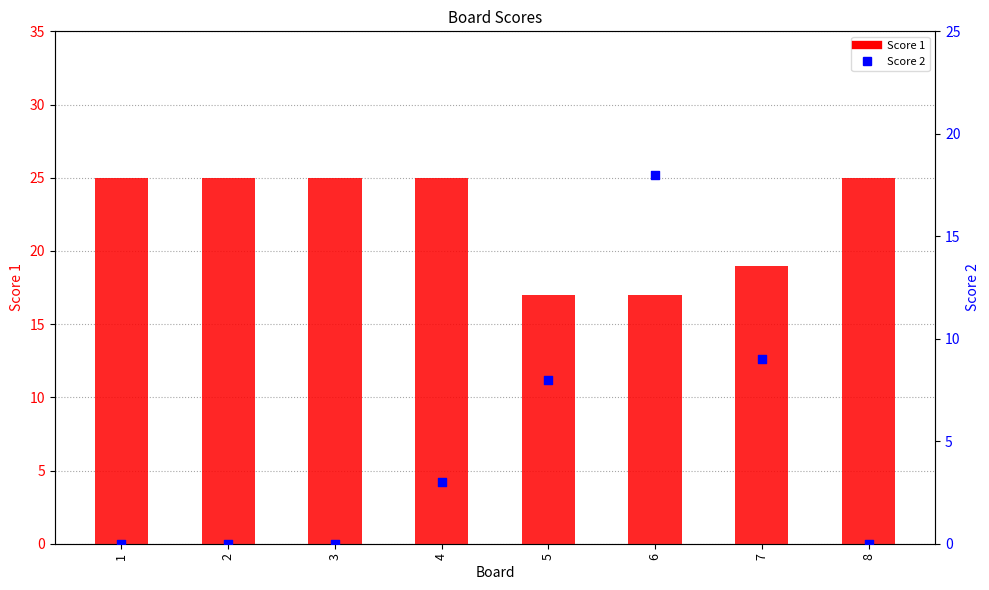

What are all the series names shown in the legend?

Score 1, Score 2